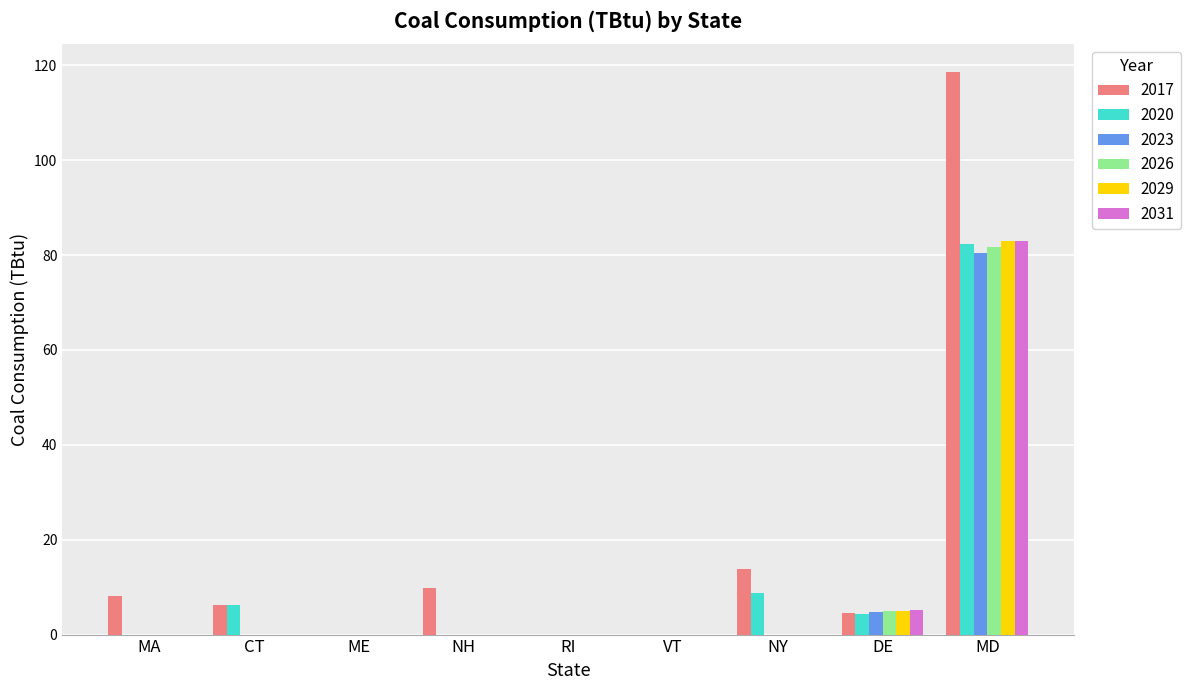

How many distinct data groups are displayed?

6